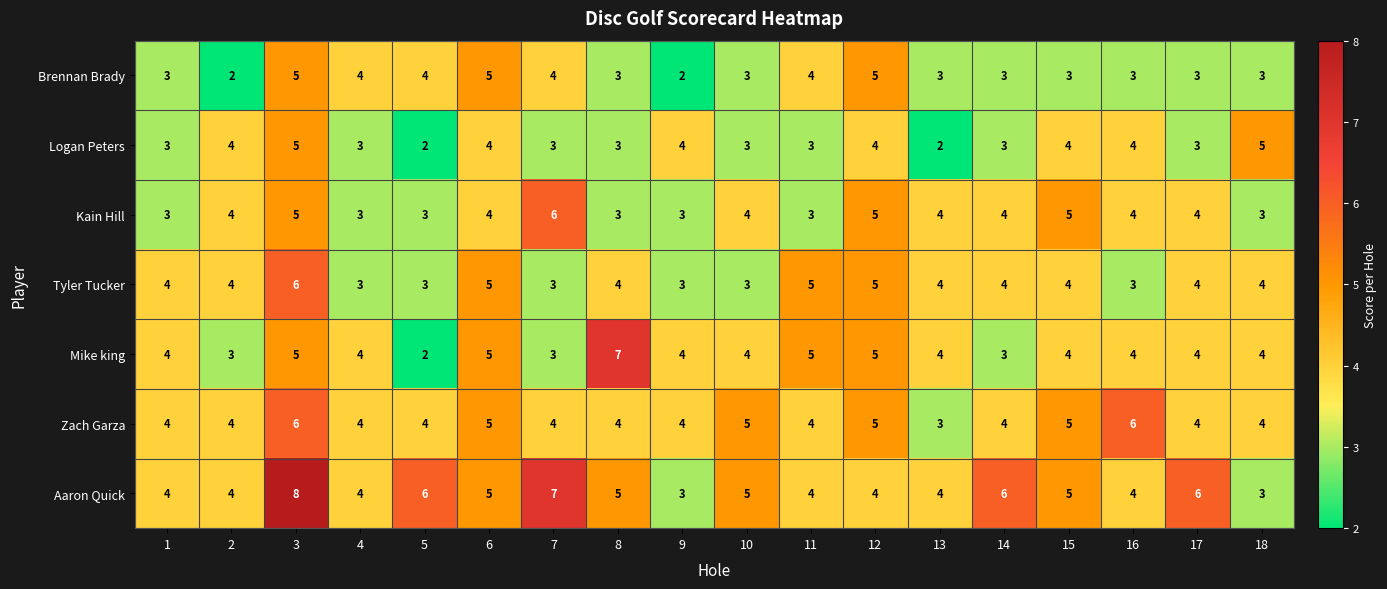

Is the value of Tyler Tucker at 8 greater than the value of Mike king at 12?

No